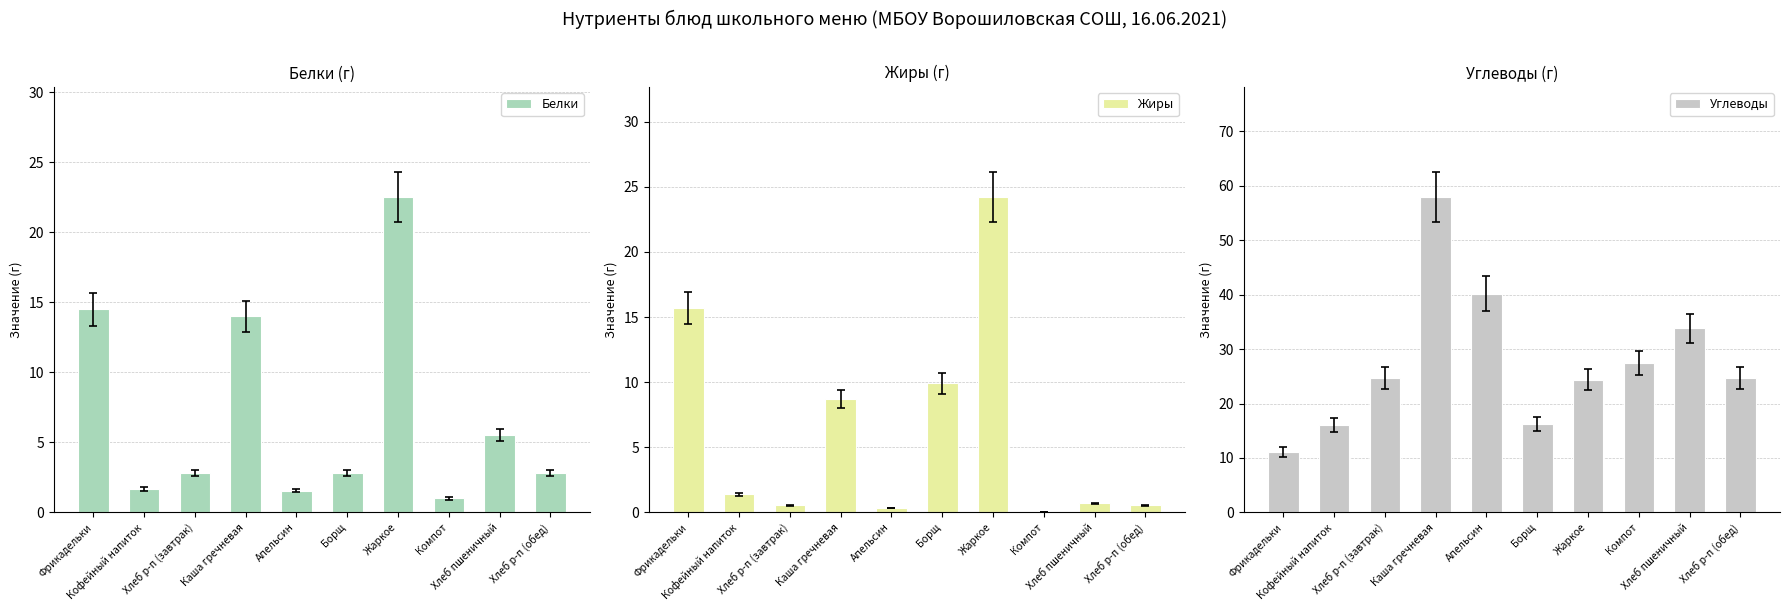

What is the sum of the Белки values at Компот and Хлеб р-п (завтрак)?

3.8